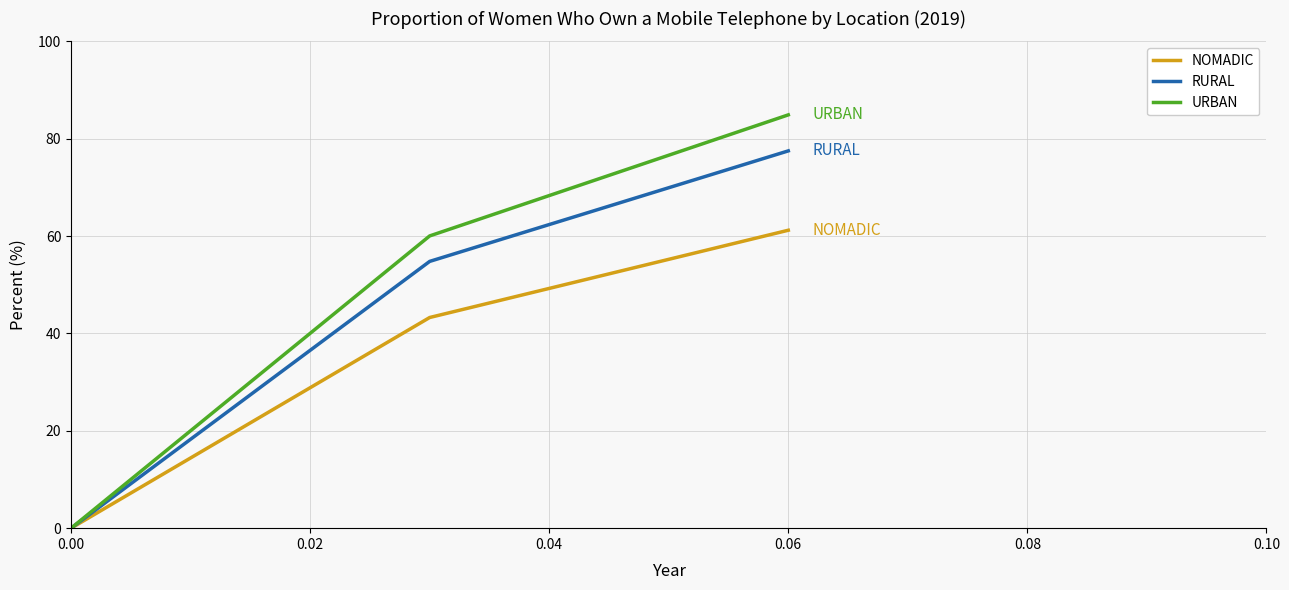

What is the sum of all NOMADIC values?

104.5